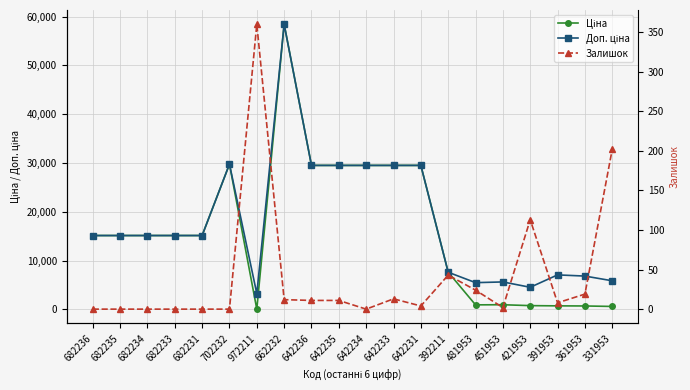

Reading left to right, transcribe all the data shown in this chart.

Ціна: 682236=15120.0	682235=15120.0	682234=15120.0	682233=15120.0	682231=15120.0	702232=29747.2	972211=32.0	662232=58426.5	642236=29491.5	642235=29491.5	642234=29491.5	642233=29491.5	642231=29491.5	392211=7596.5	481953=910.4	451953=934.5	421953=752.2	391953=705.1	361953=681.0	331953=584.4
Доп. ціна: 682236=15120.0	682235=15120.0	682234=15120.0	682233=15120.0	682231=15120.0	702232=29747.2	972211=3205.0	662232=58426.5	642236=29491.5	642235=29491.5	642234=29491.5	642233=29491.5	642231=29491.5	392211=7596.5	481953=5462.3	451953=5607.2	421953=4513.3	391953=7051.3	361953=6809.8	331953=5843.9
Залишок: 682236=0.0	682235=0.0	682234=0.0	682233=0.0	682231=0.0	702232=0.0	972211=360.0	662232=12.0	642236=11.0	642235=11.0	642234=0.0	642233=13.0	642231=4.0	392211=43.0	481953=24.0	451953=2.0	421953=113.0	391953=8.0	361953=19.0	331953=202.0